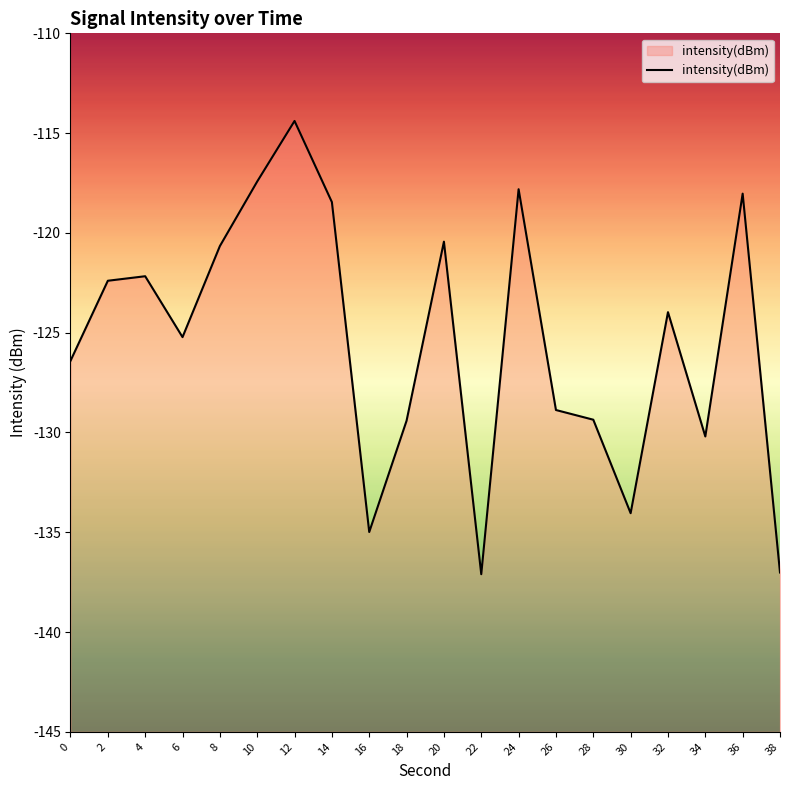

True or false: the data shows -66.6 at 6.

False